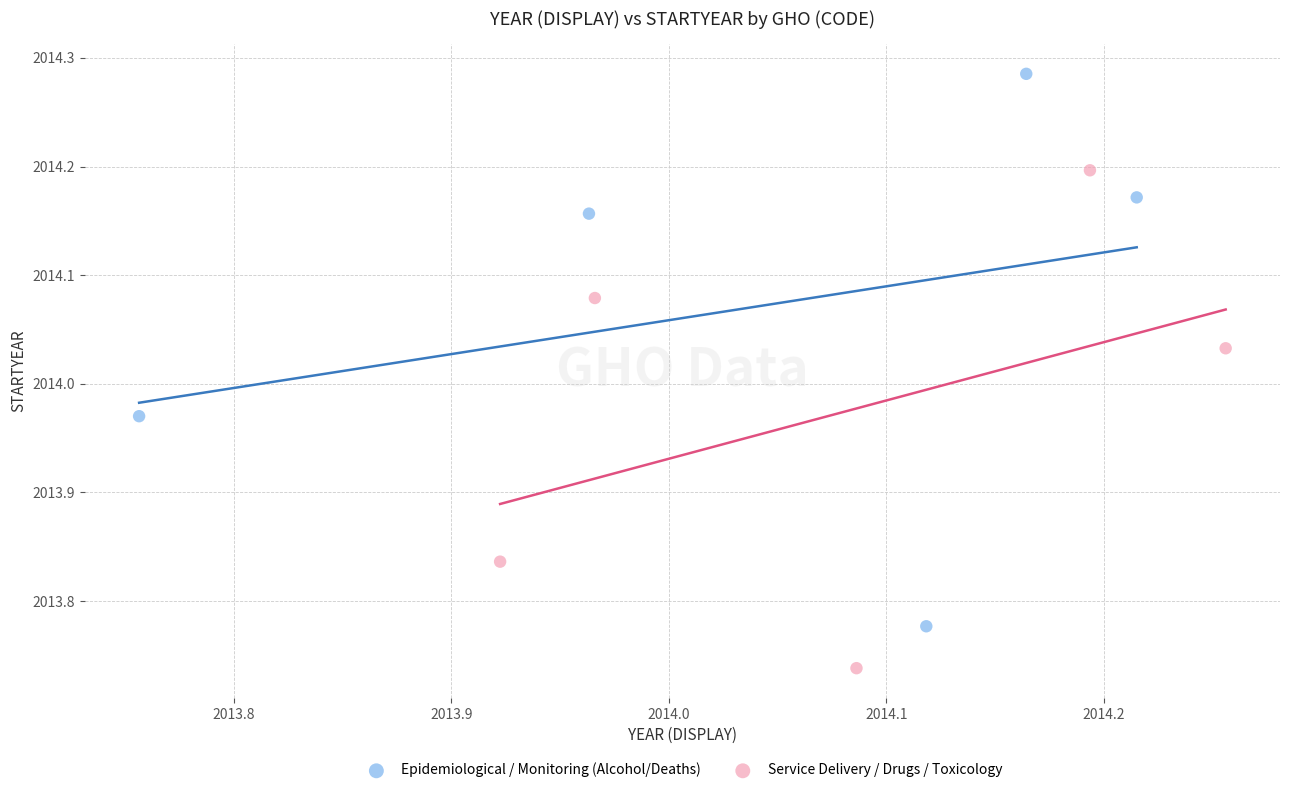

Which series reaches the minimum Y coordinate?

Service Delivery / Drugs / Toxicology